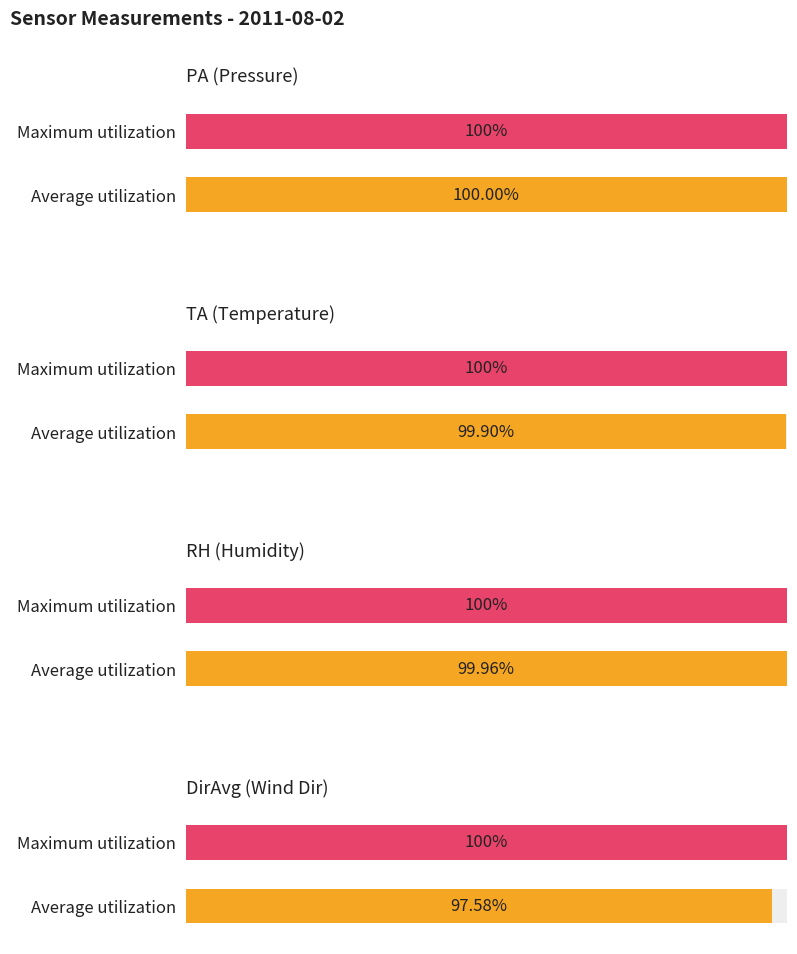

Are the bars horizontal?

Yes